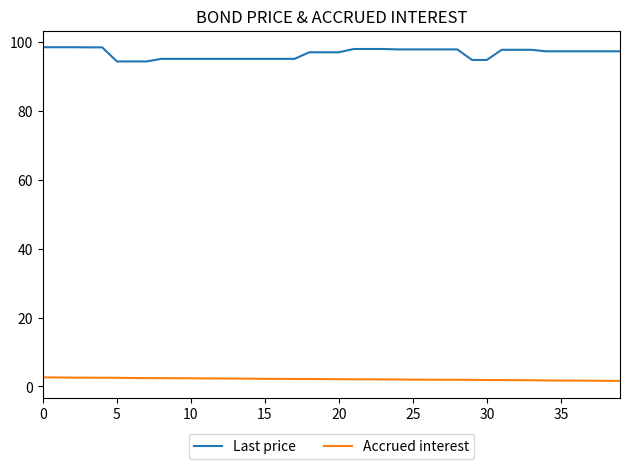

Which series has the widest spread of values?

Last price